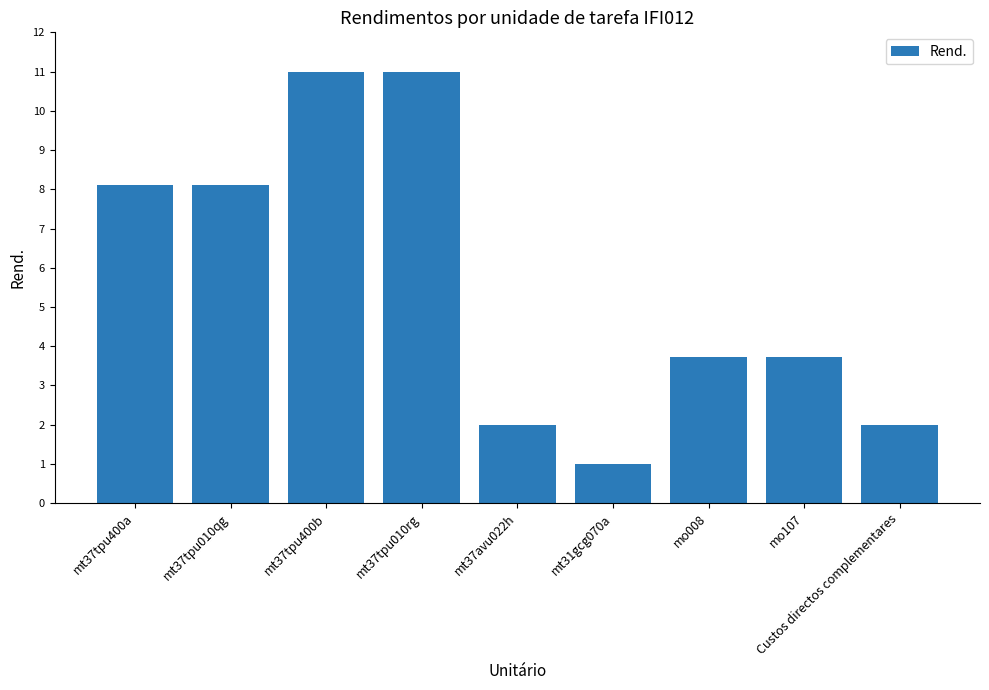

The value at mo107 is 5.9. True or false?

False